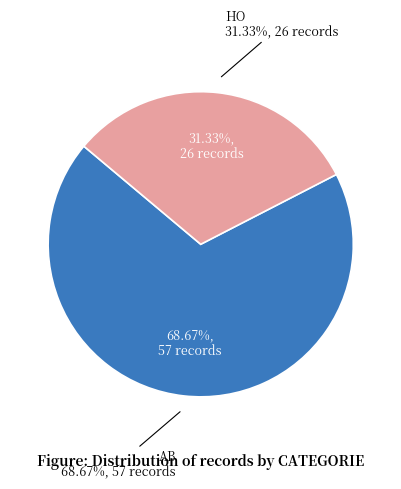

What portion of the pie excludes AB?

31.3%